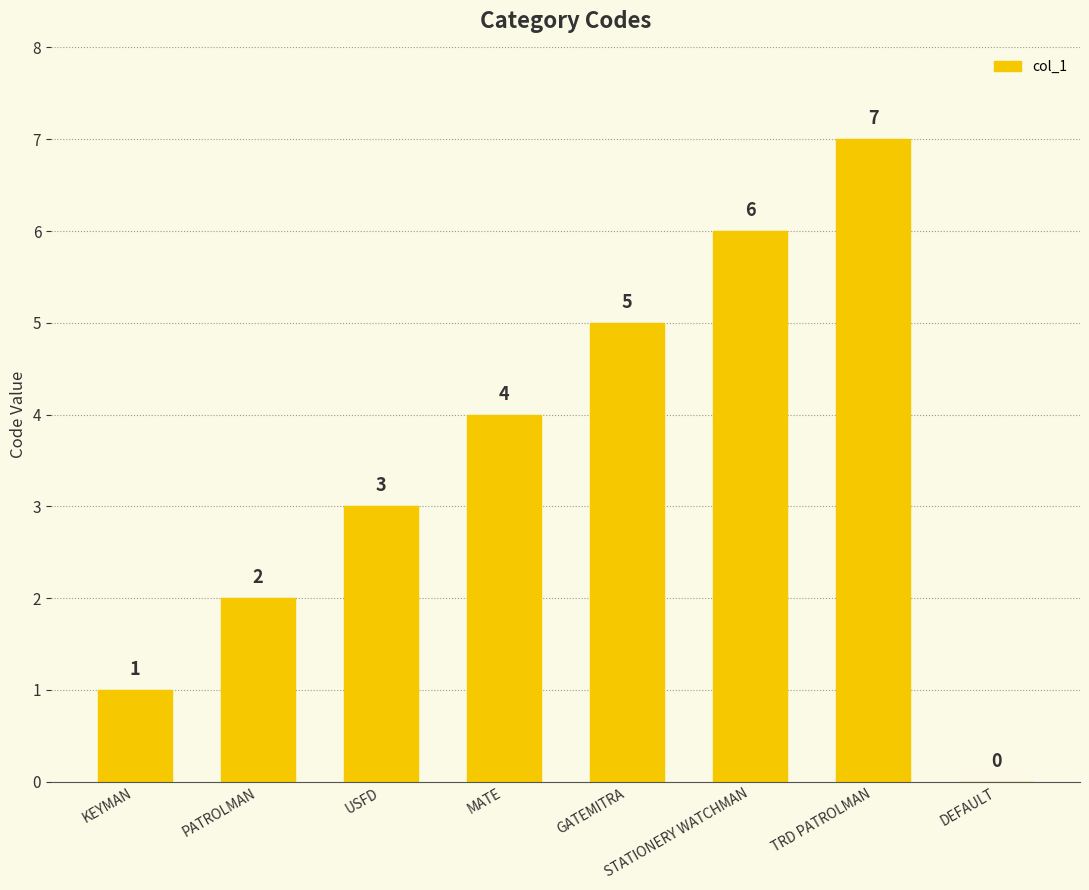

How many values are between 2 and 6?

5